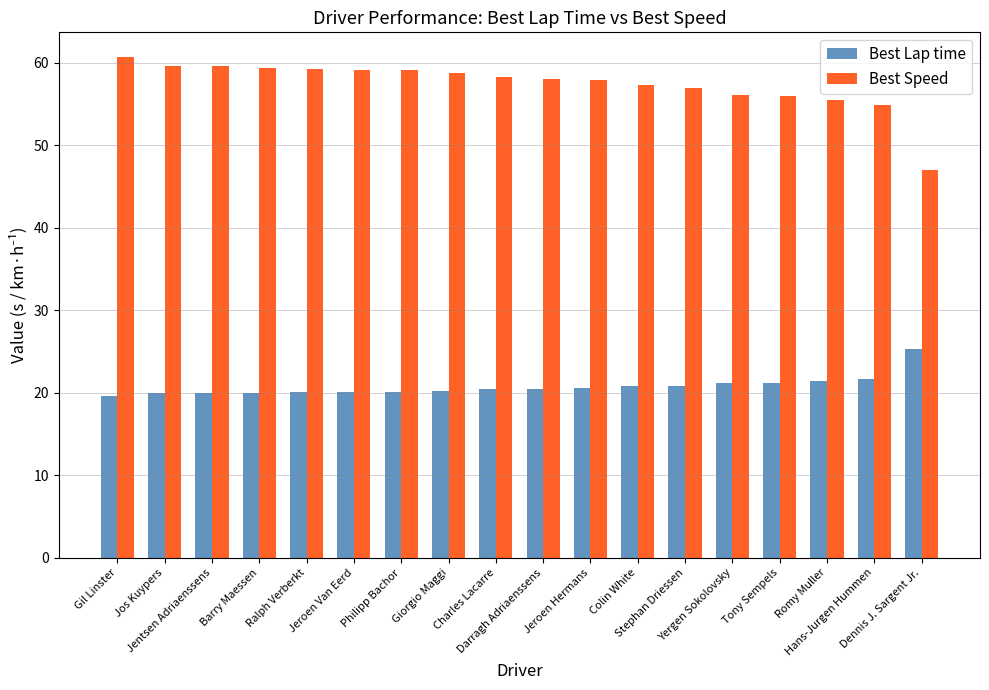

The Best Lap time series shows 8.2 at Colin White. True or false?

False